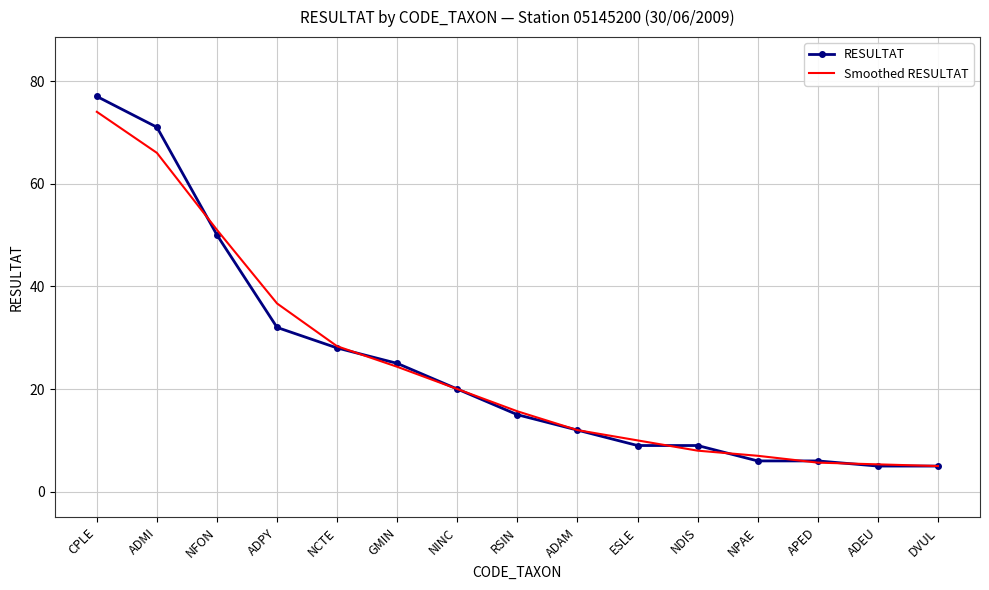

At which label does RESULTAT first exceed 15?

CPLE